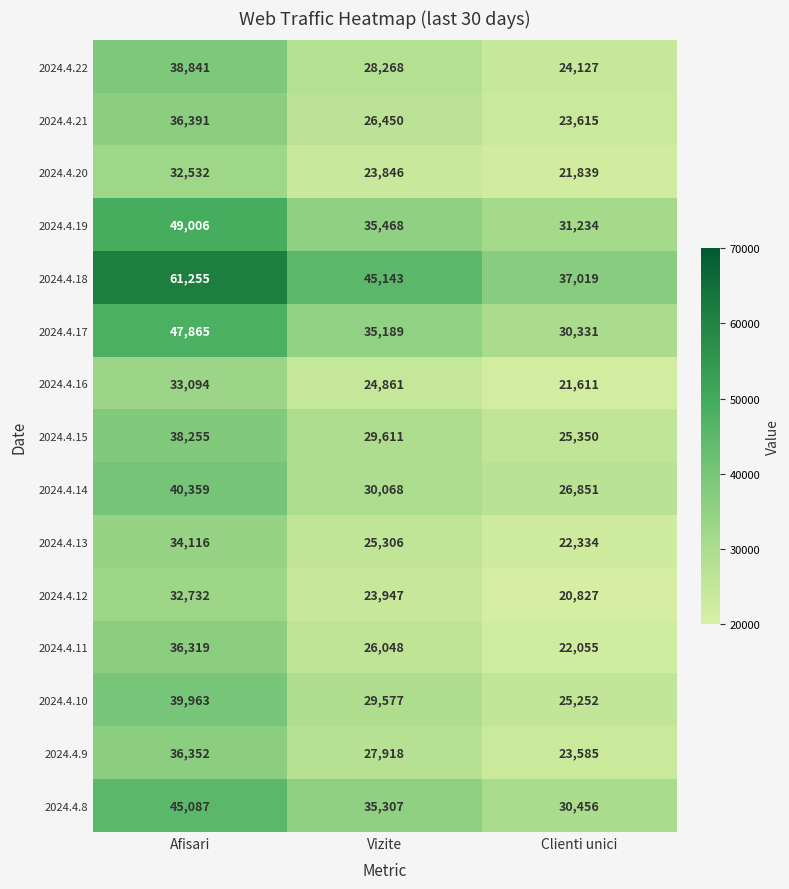

What is the maximum value shown in the chart?

61255